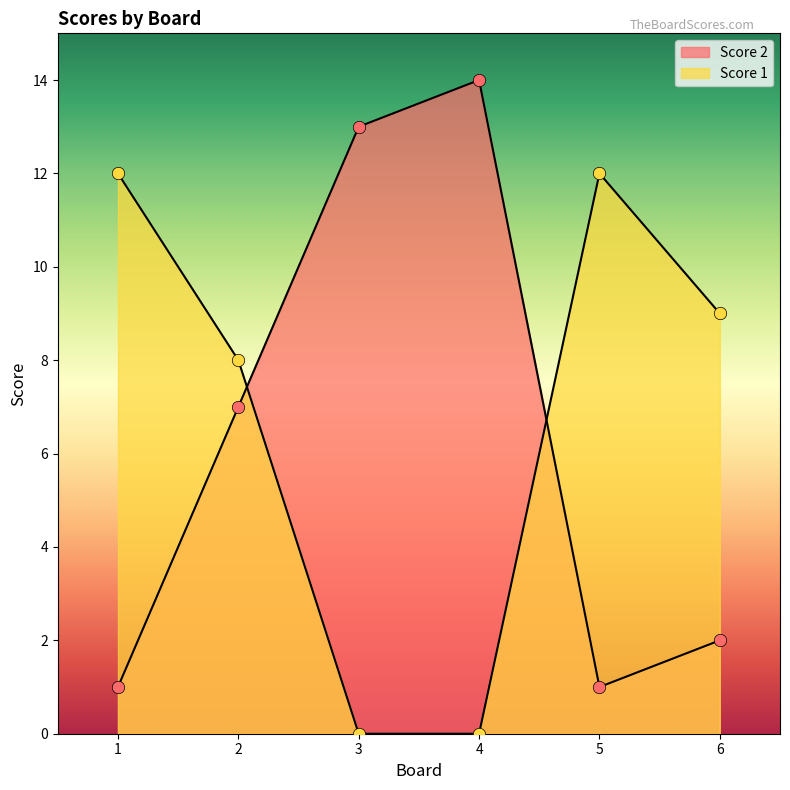

What are all the series names shown in the legend?

Score 2, Score 1